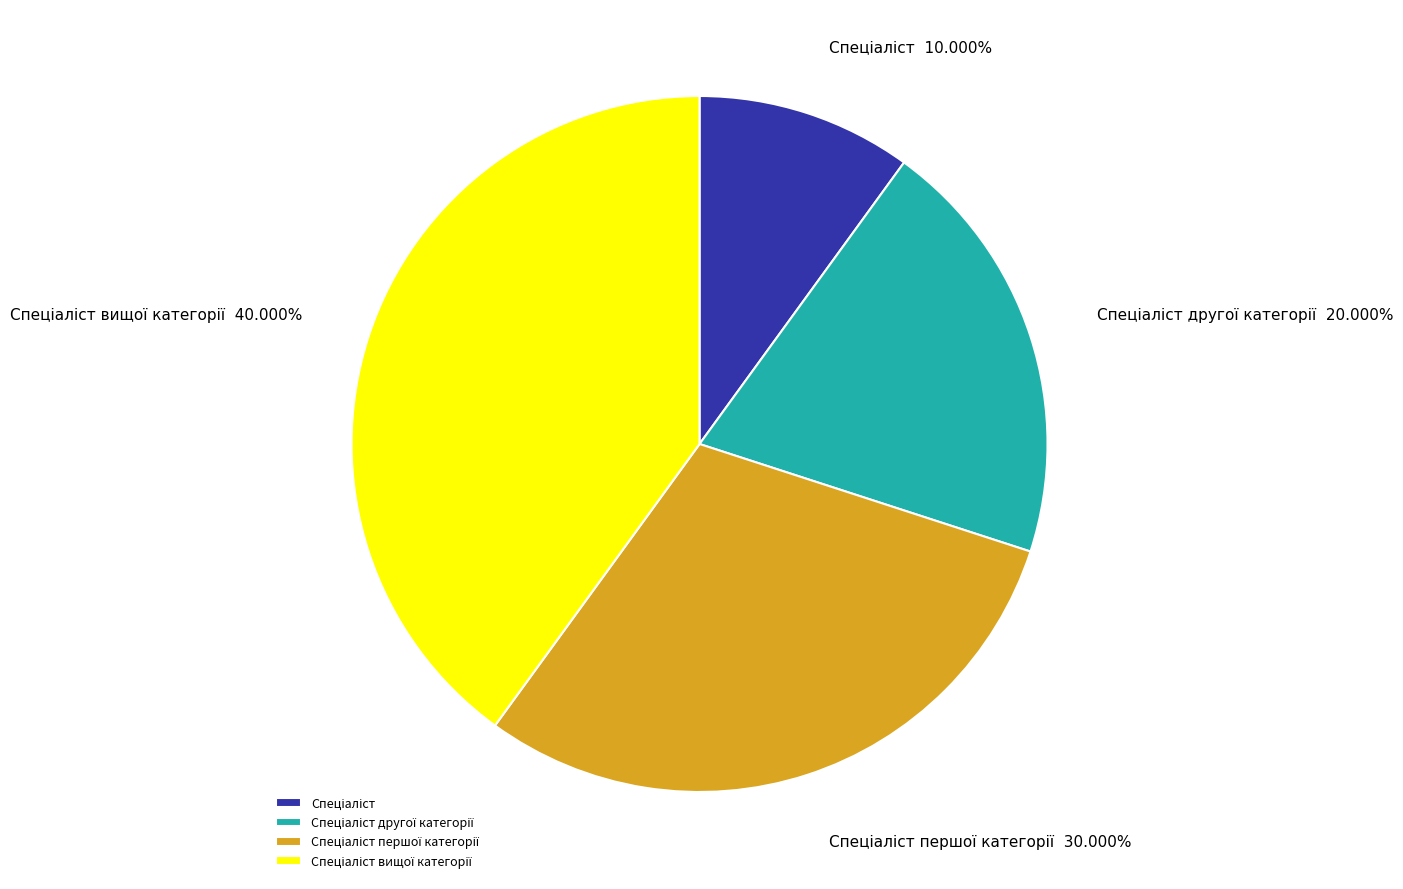

Is there a majority slice in this chart?

No